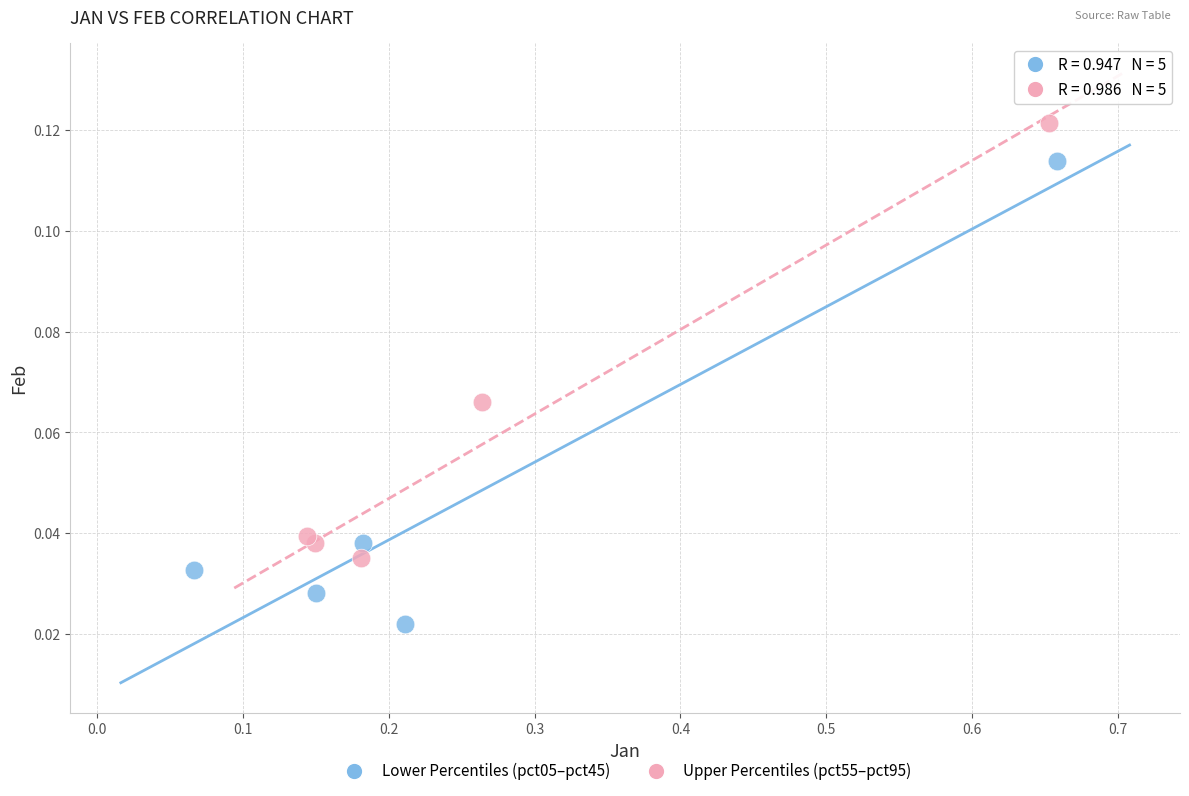

Which series contains the highest Y value?

Upper Percentiles (pct55–pct95)